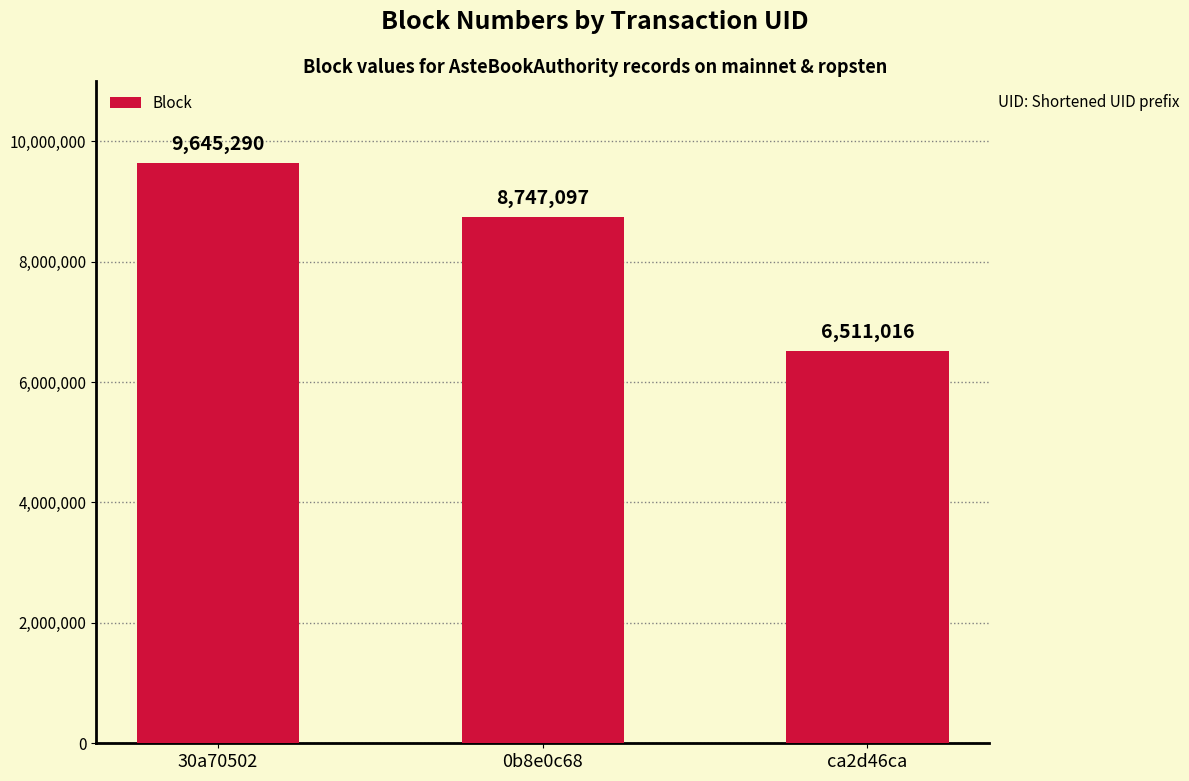

Rank the categories by value from lowest to highest.

ca2d46ca, 0b8e0c68, 30a70502